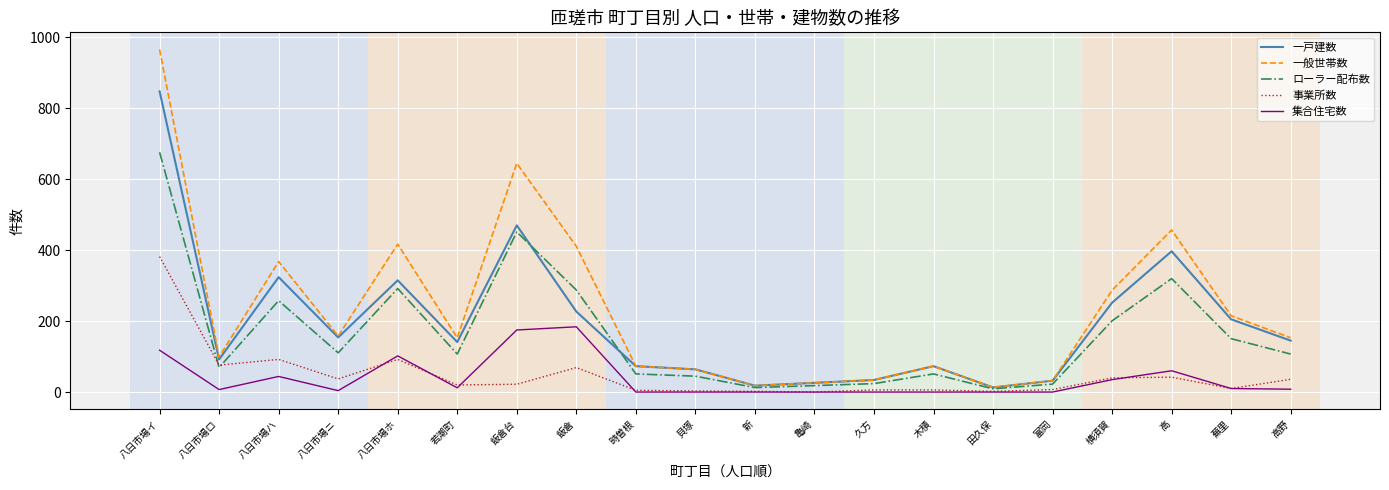

How many lines are shown in the chart?

5